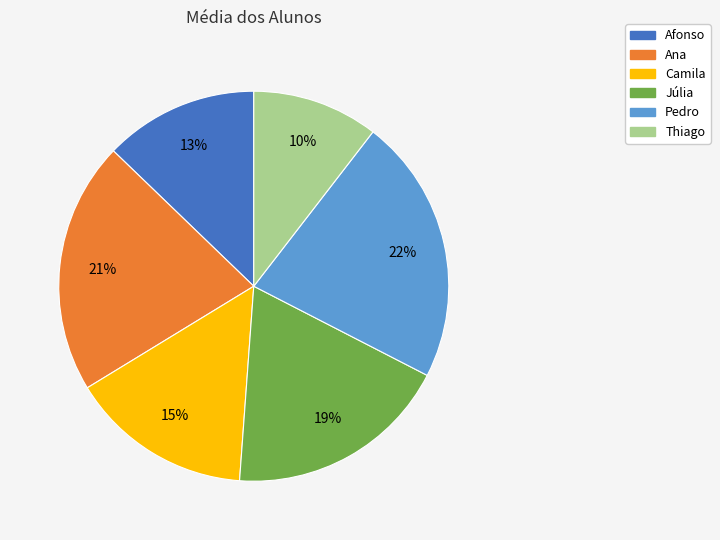

What percentage is the Thiago slice, to the nearest percent?

10%